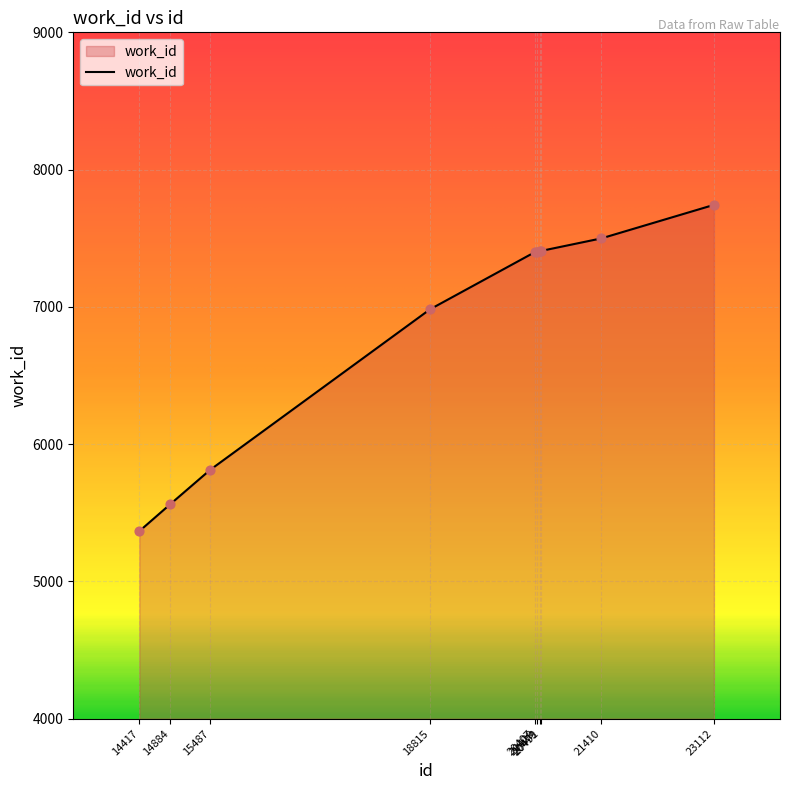

What is the ratio of the value at 14417 to the value at 20407?

0.7